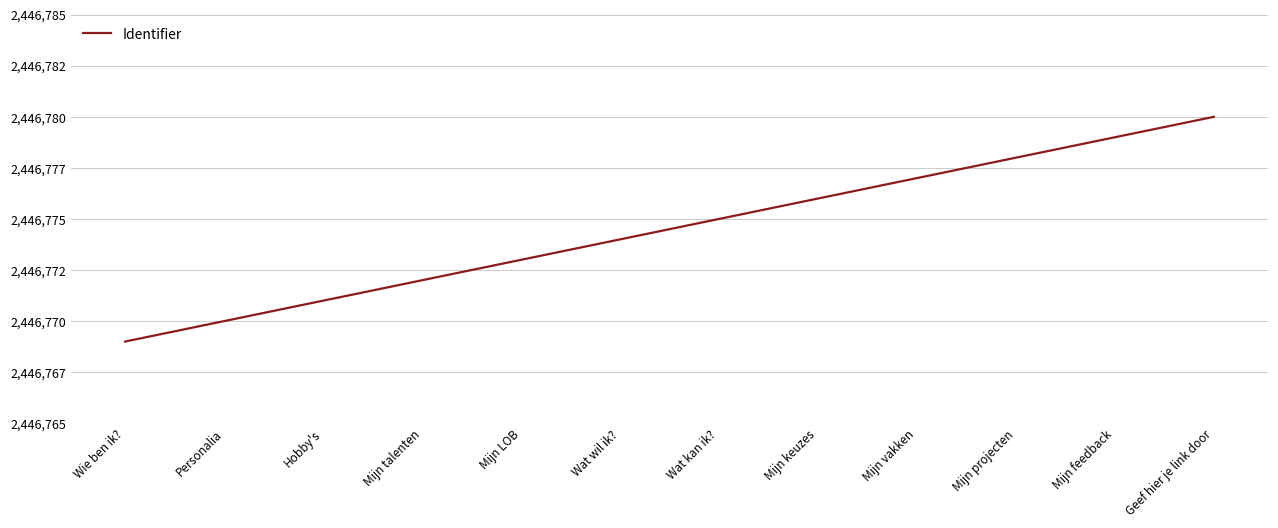

Does the chart display data point markers on the line(s)?

No